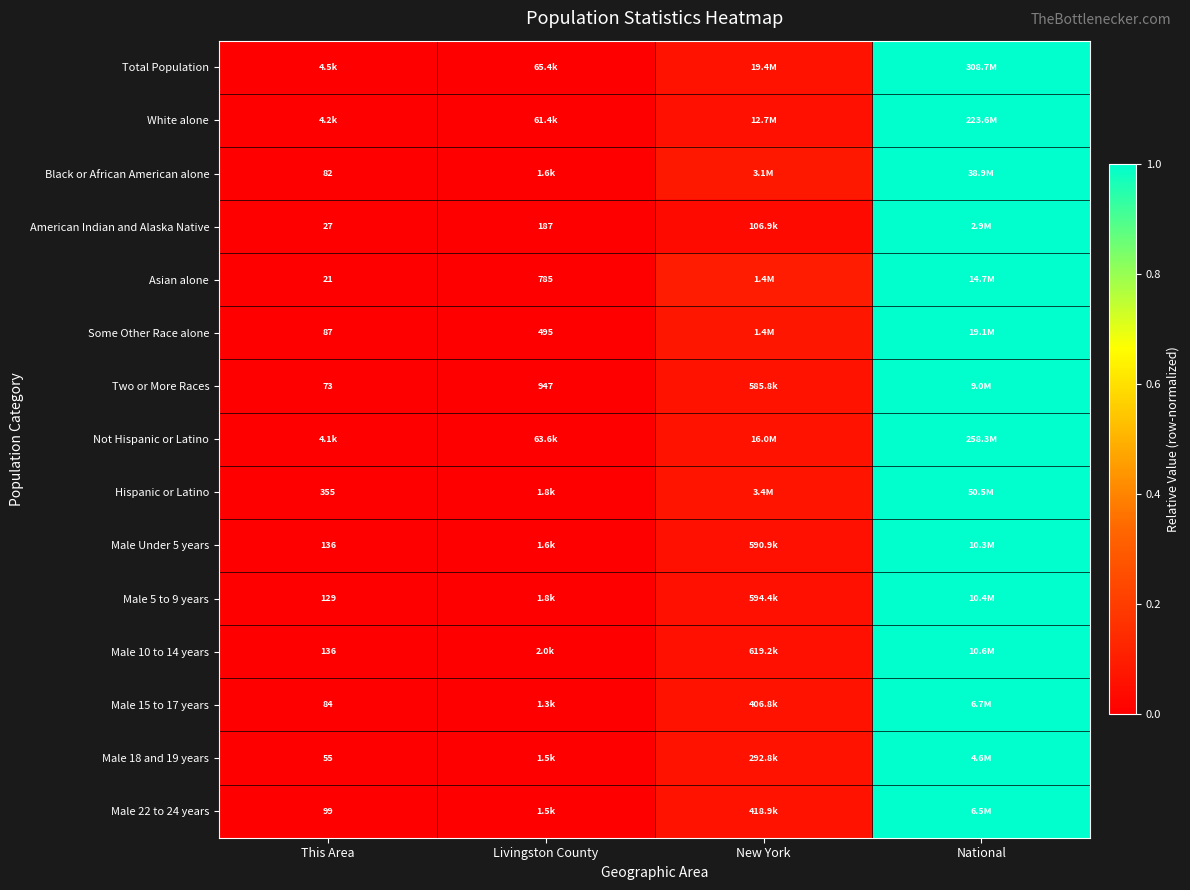

The value of Male 18 and 19 years at New York is 0.1. True or false?

True